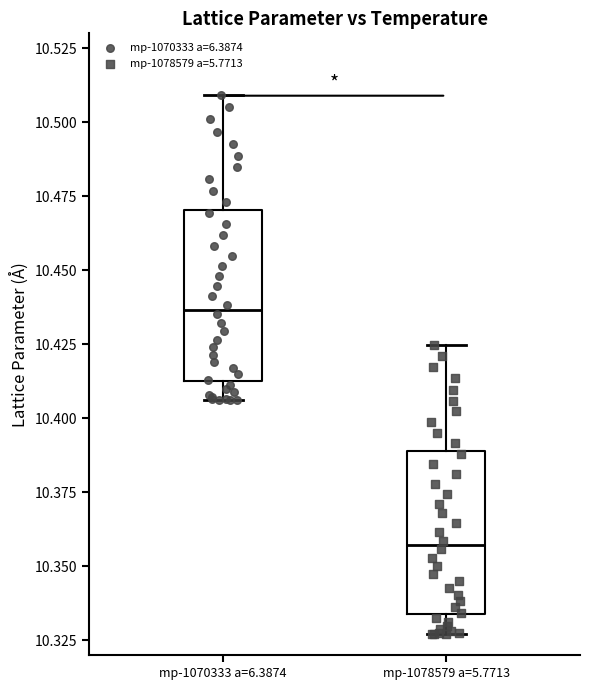

Where does the upper whisker of the box for mp-1070333 a=6.3874 end on the y-axis? The values are not printed on the chart, so give them approximately, as read against the axis.

10.510